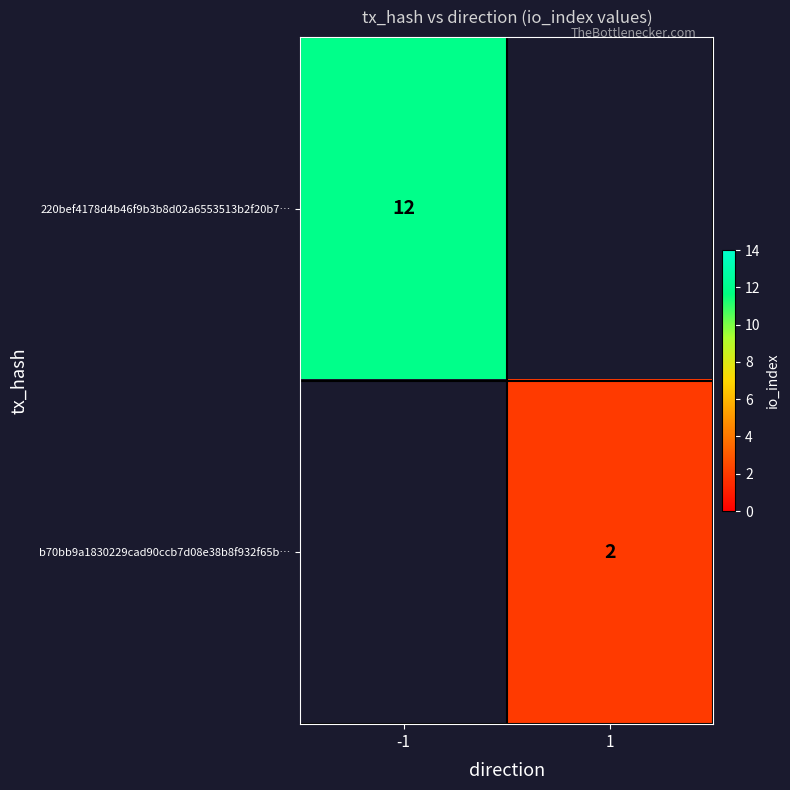

Is it true that b70bb9a1830229cad90ccb7d08e38b8f932f65b… equals 3 at 1?

False